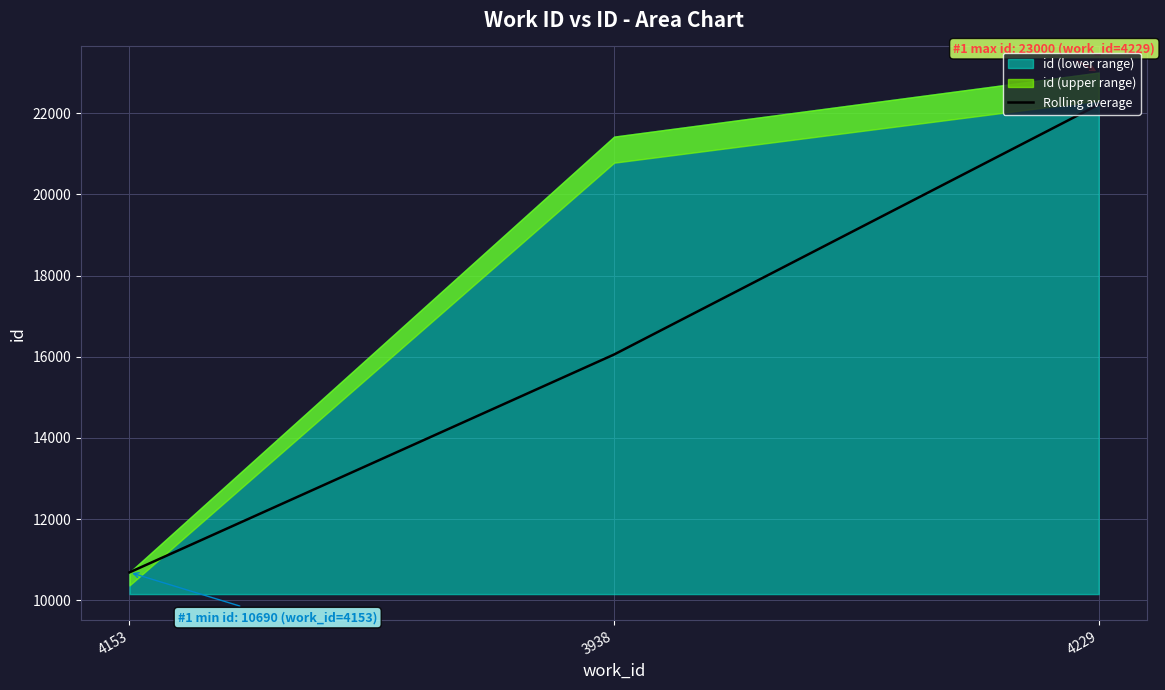

At which label does Rolling average reach its minimum?

4153